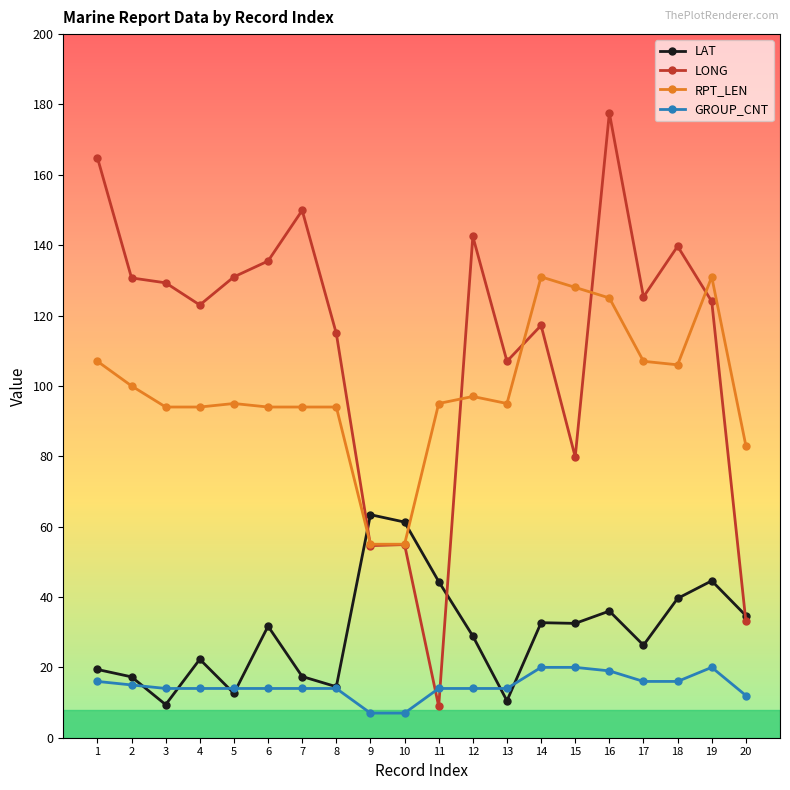

What is the sum of the LONG values at 14 and 20?

150.3